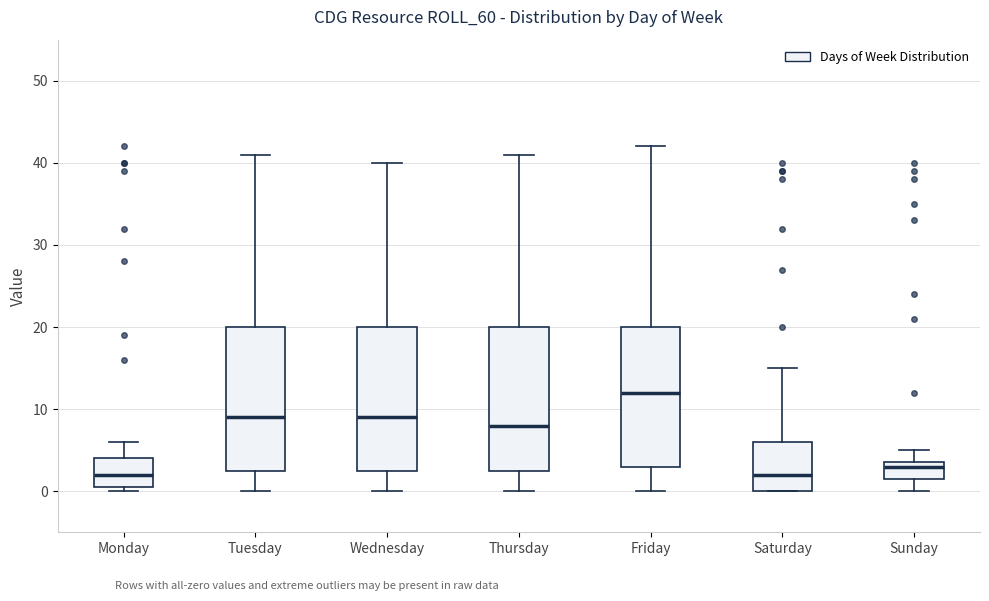

Reading left to right, read every box against the y-axis: the position of its median line, the range the box covers, and the ends of its whiskers. The values are not printed on the chart, so give them approximately, as read against the axis.

Monday: median 2, box 1 to 4, whiskers 0 to 6
Tuesday: median 9, box 3 to 20, whiskers 0 to 41
Wednesday: median 9, box 3 to 20, whiskers 0 to 40
Thursday: median 8, box 3 to 20, whiskers 0 to 41
Friday: median 12, box 3 to 20, whiskers 0 to 42
Saturday: median 2, box 0 to 6, whiskers 0 to 15
Sunday: median 3, box 2 to 4, whiskers 0 to 5